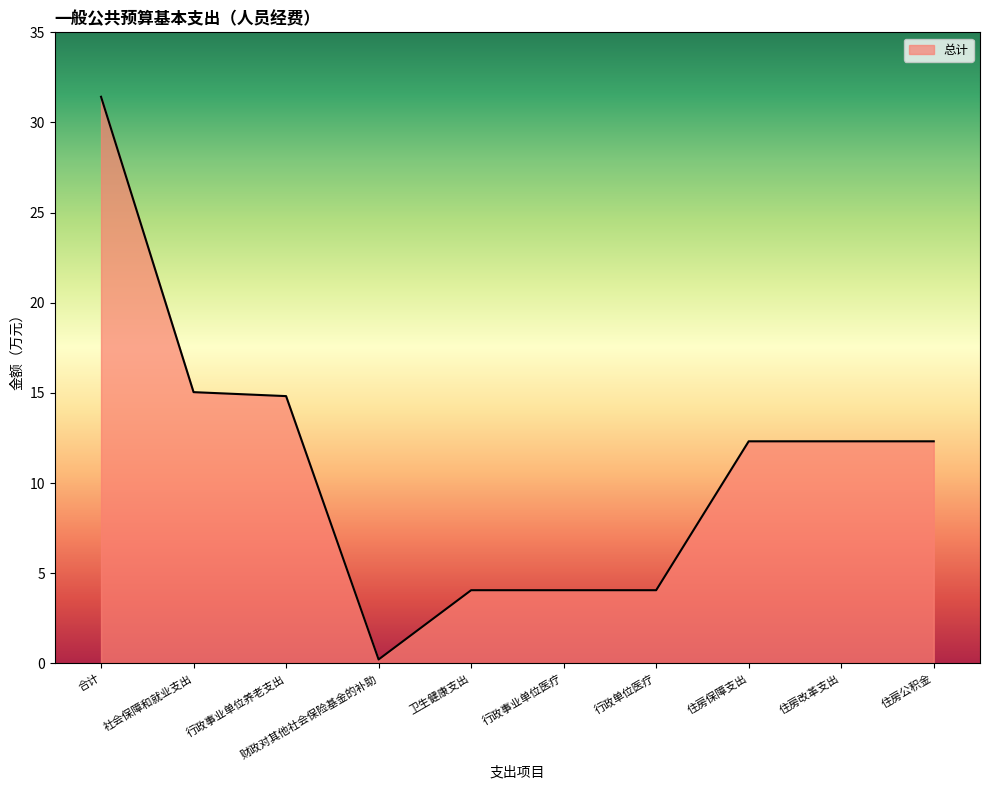

Read the value at 住房保障支出.

12.3